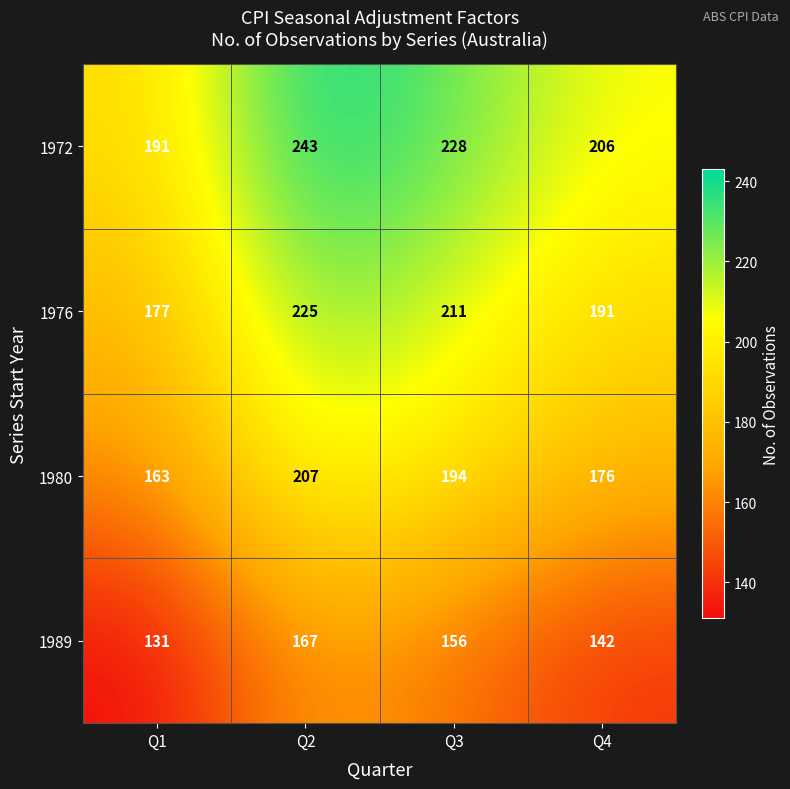

What is the difference between the maximum and minimum values in the 1972 series?

52